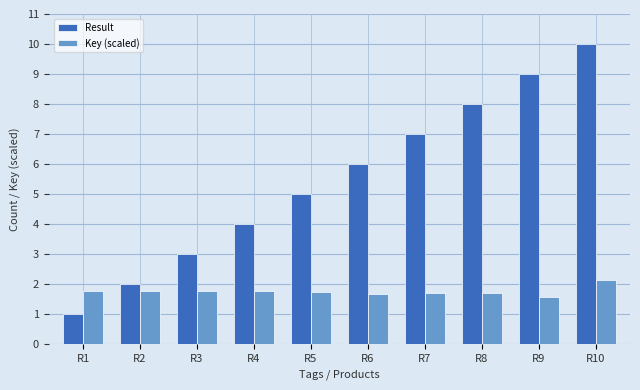

How many distinct data groups are displayed?

2